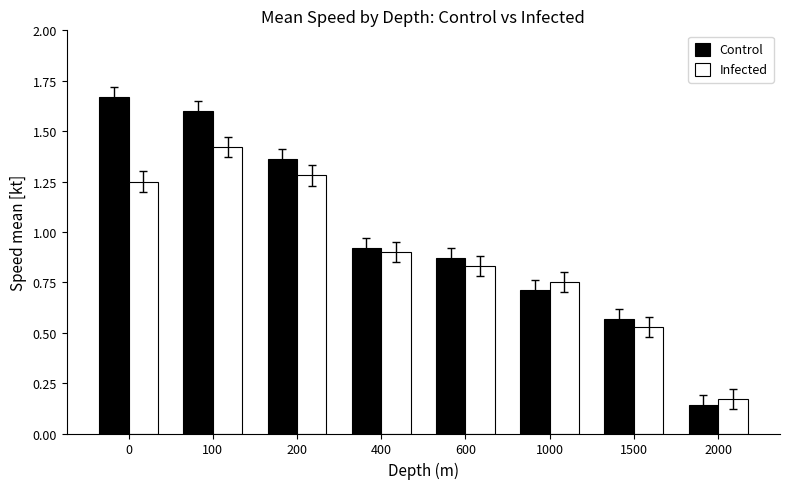

At which label is Control closest to 0?

2000